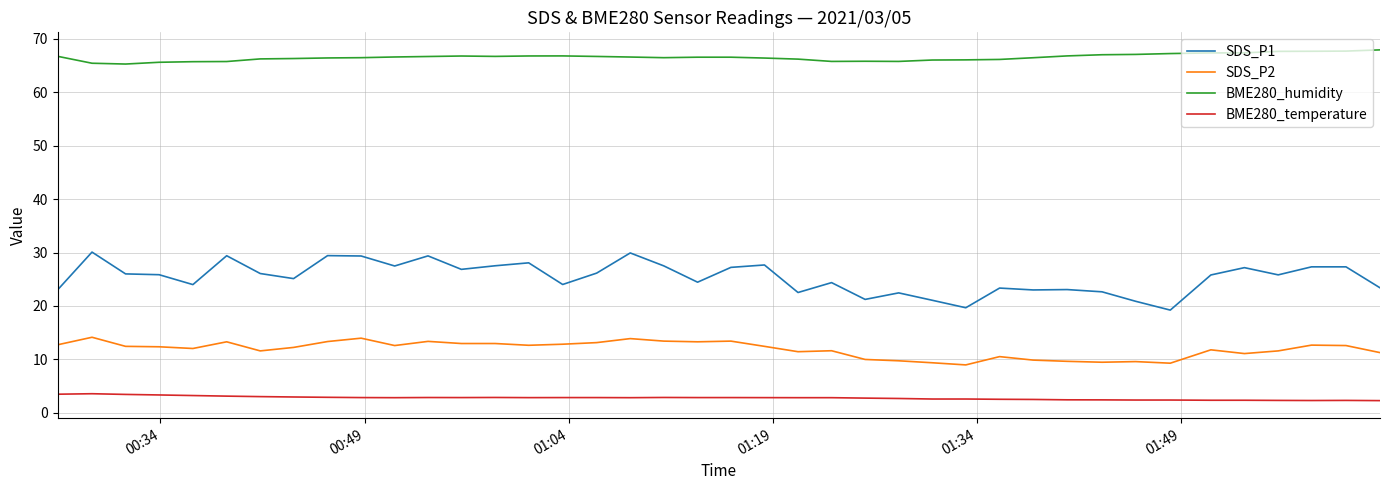

Which series has the widest spread of values?

SDS_P1